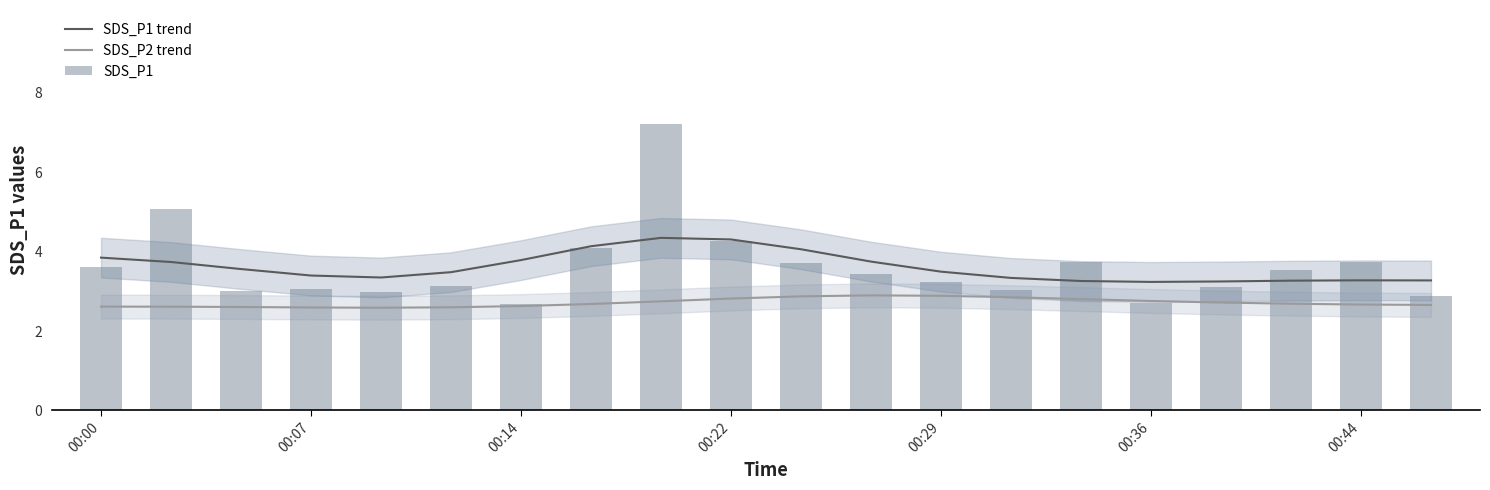

Are the bars horizontal?

No